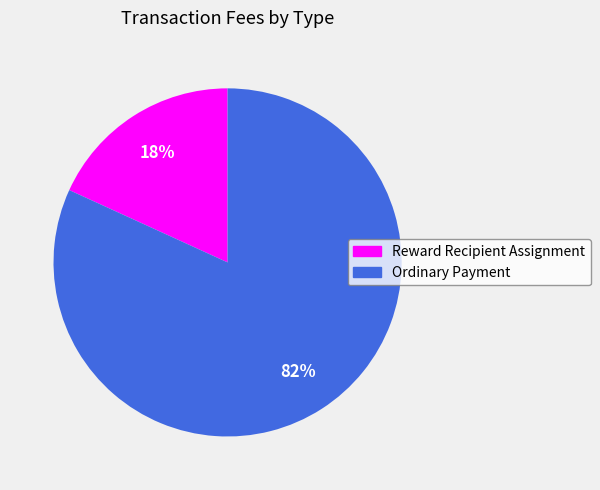

To the nearest percent, what is the average slice percentage?

50%